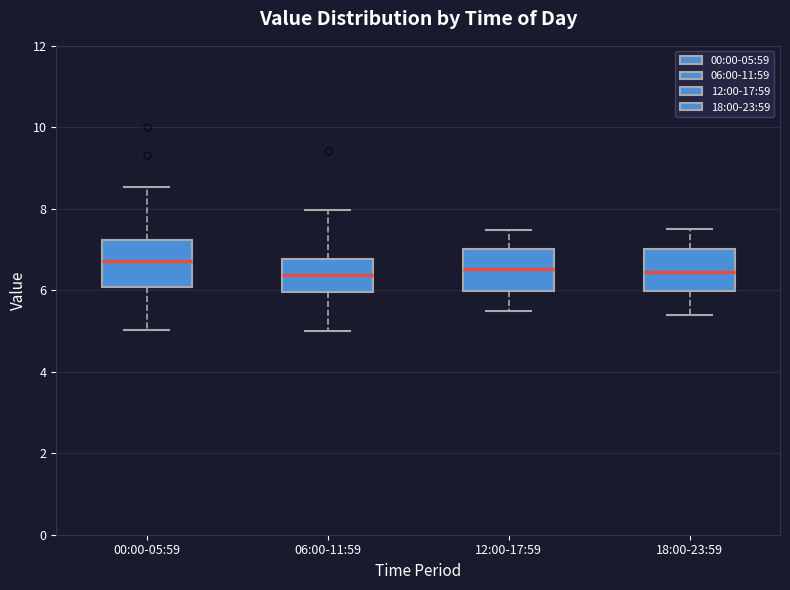

Reading left to right, transcribe this box plot: for each box, give where its median line is, the range the box spans, and where its two whiskers end, as read against the y-axis. The values are not printed on the chart, so give them approximately, as read against the axis.

00:00-05:59: median 6.8, box 6.0 to 7.2, whiskers 5.0 to 8.6
06:00-11:59: median 6.4, box 6.0 to 6.8, whiskers 5.0 to 8.0
12:00-17:59: median 6.6, box 6.0 to 7.0, whiskers 5.6 to 7.4
18:00-23:59: median 6.4, box 6.0 to 7.0, whiskers 5.4 to 7.6